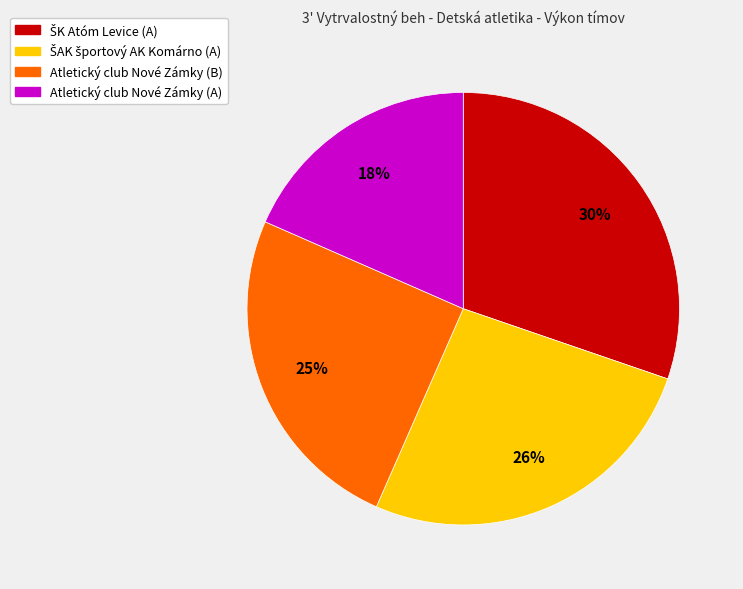

To the nearest percent, what is the difference between the largest and smallest slice percentages?

12%